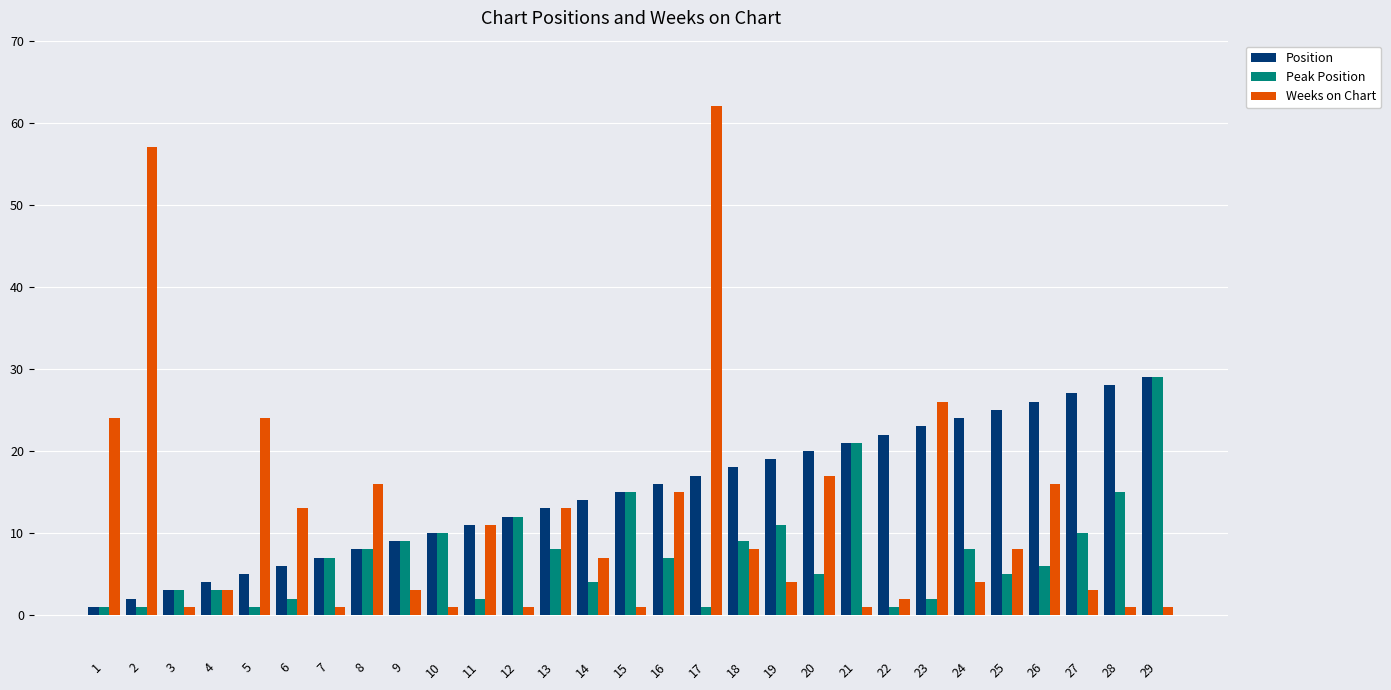

Which series has the largest total across all categories?

Position